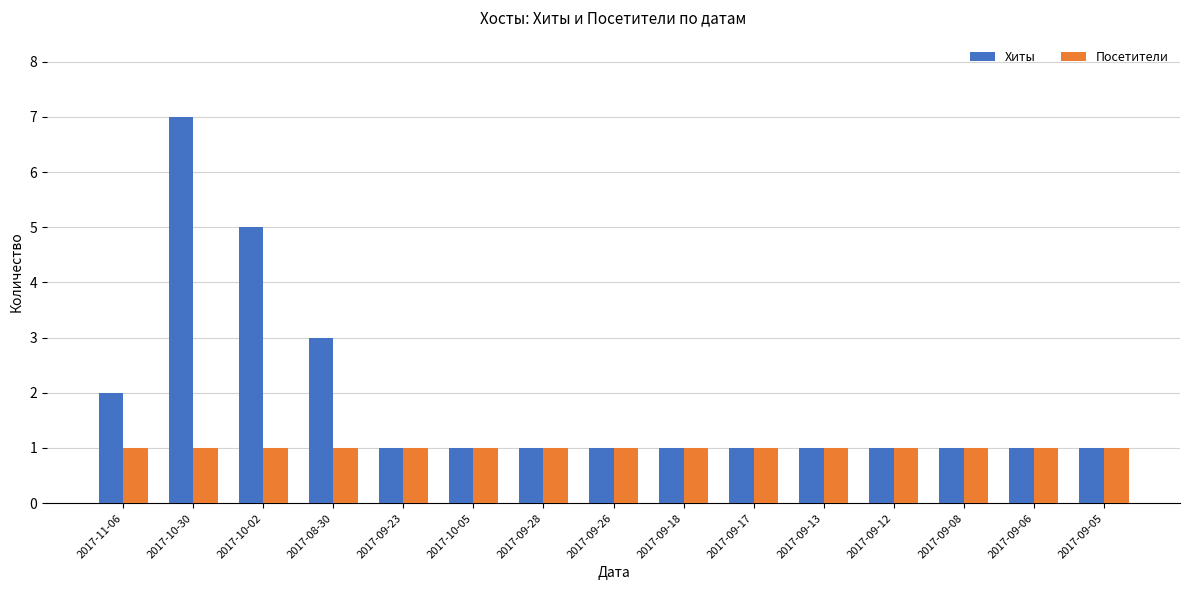

What is the greatest value displayed?

7